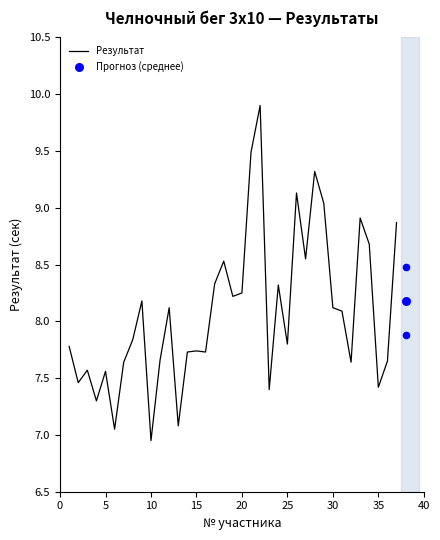

Is it true that Результат equals 10.9 at 25?

False